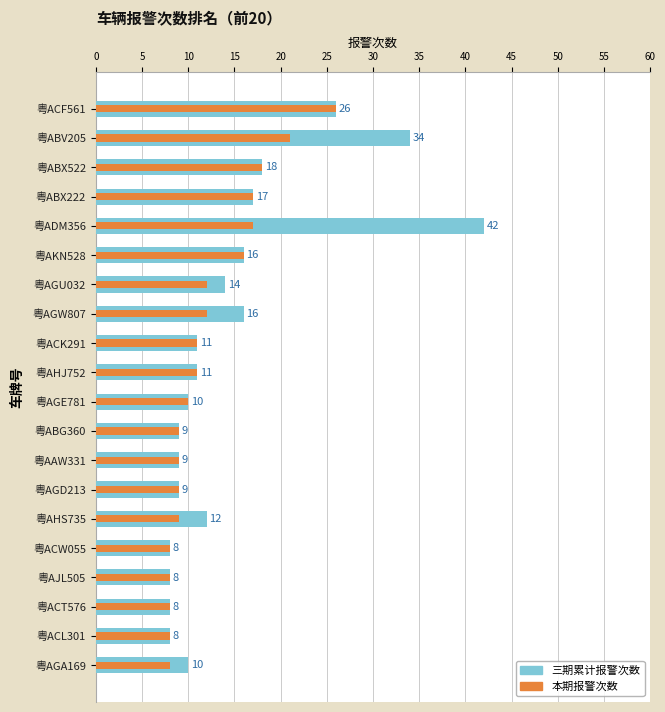

How many data points does each series have?

20